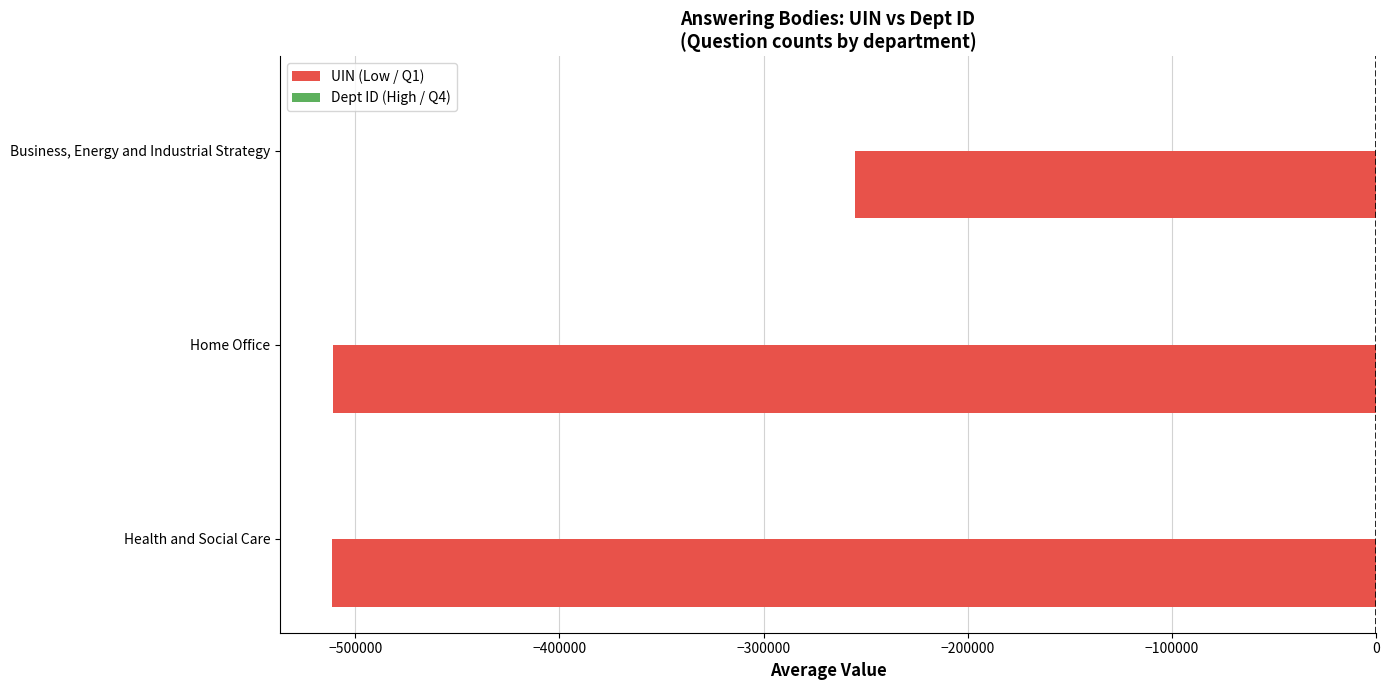

Is it true that UIN (Low / Q1) equals -255270 at Business, Energy and Industrial Strategy?

True